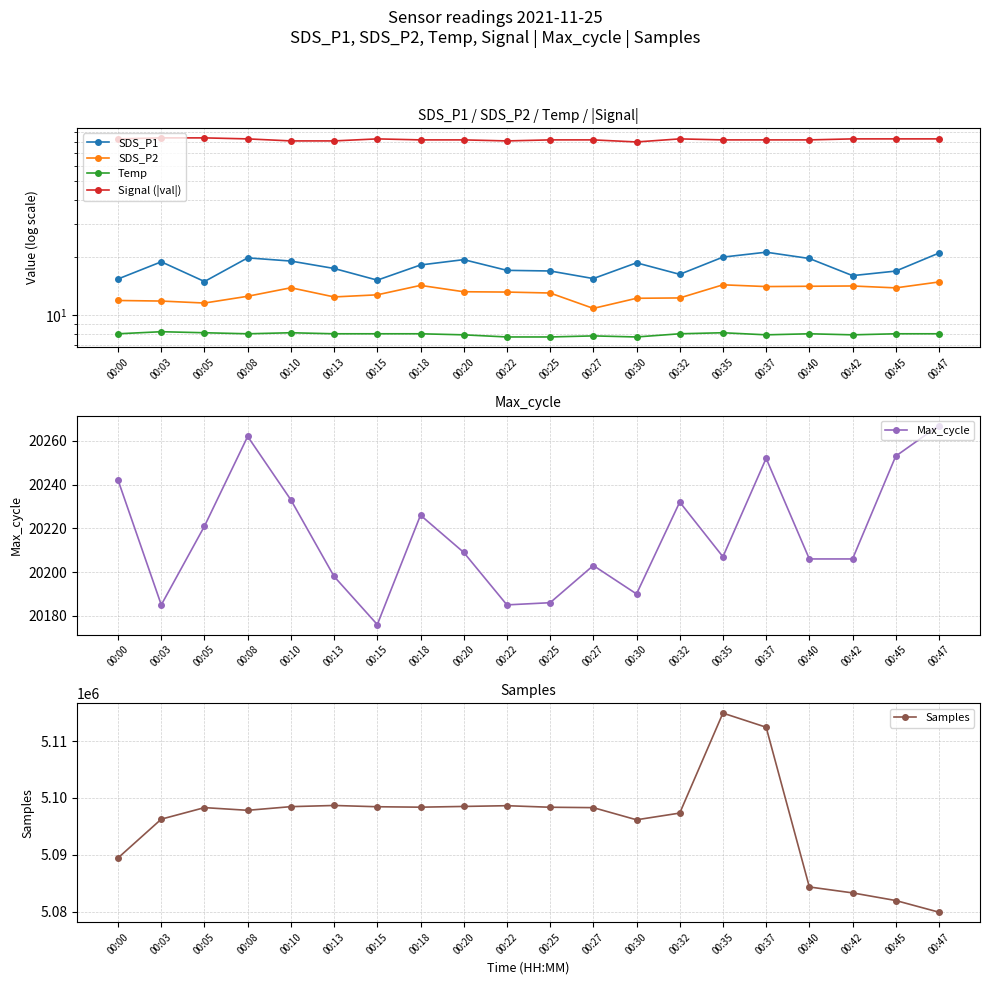

At which category is the sum across all series the highest?

00:35